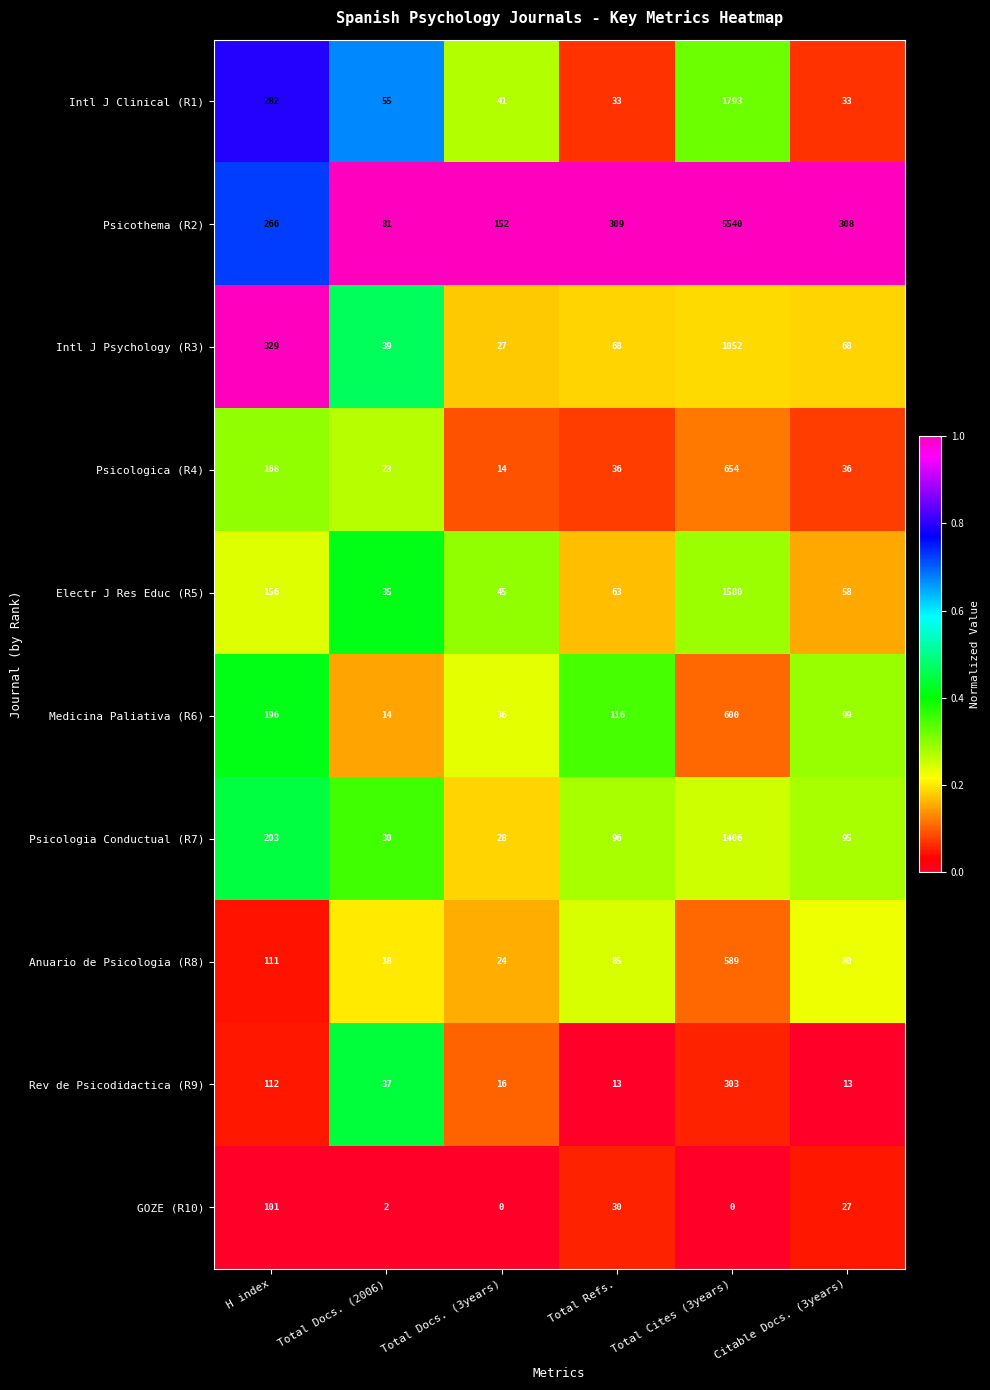

What is the sum of the Psicologia Conductual (R7) values at Total Docs. (2006) and Total Docs. (3years)?

58